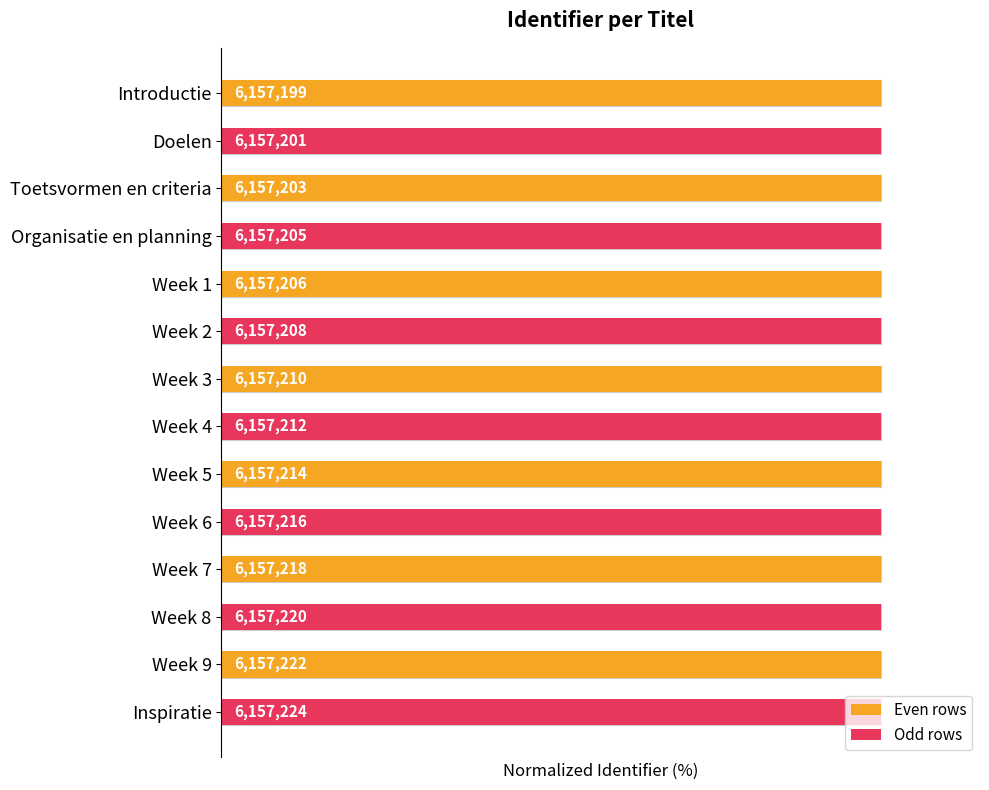

The chart shows a value of 146.8 at Week 7. True or false?

False